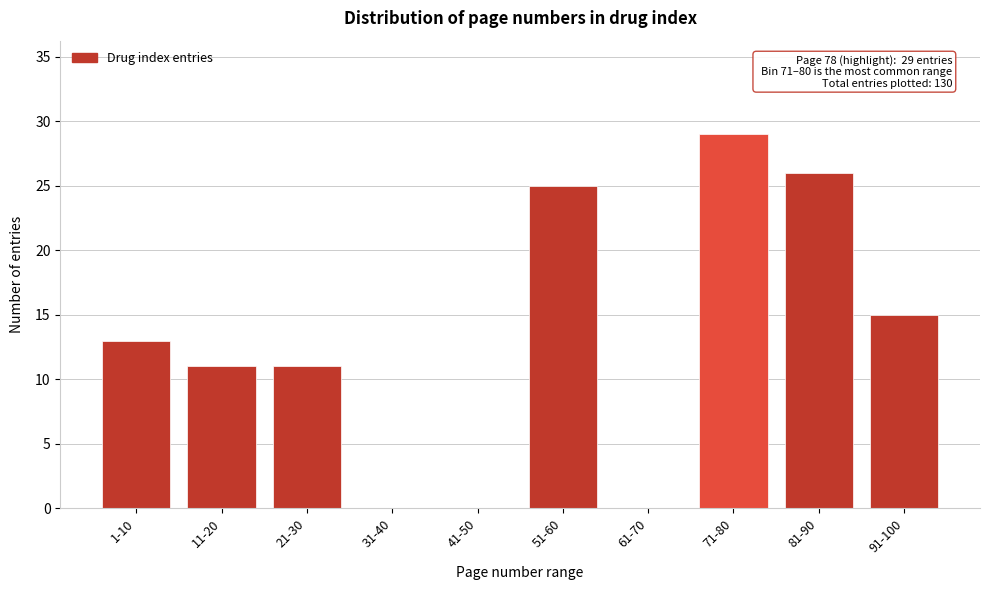

Reading left to right, extract all data points from this chart.

1-10=13	11-20=11	21-30=11	31-40=0	41-50=0	51-60=25	61-70=0	71-80=29	81-90=26	91-100=15